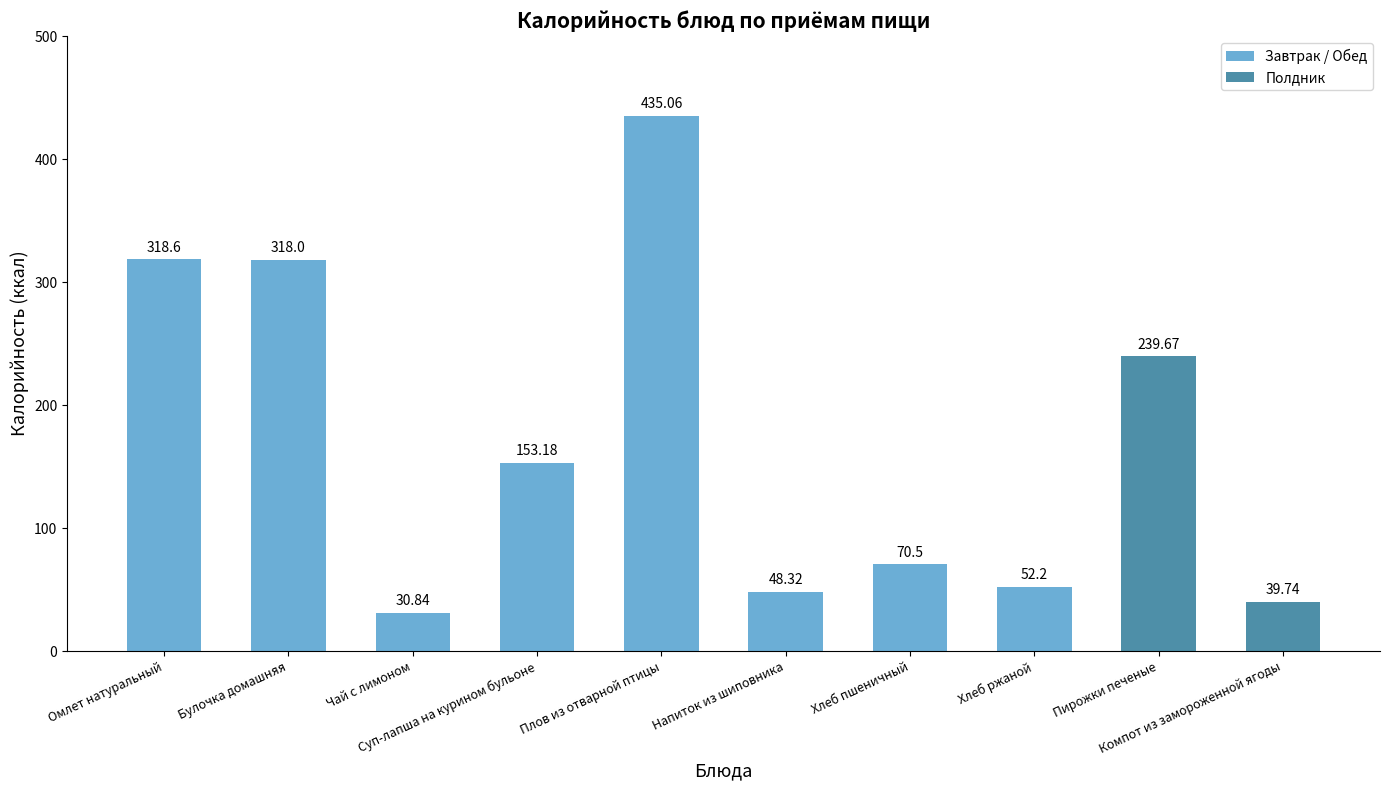

What is the difference between the maximum and minimum values?

404.2